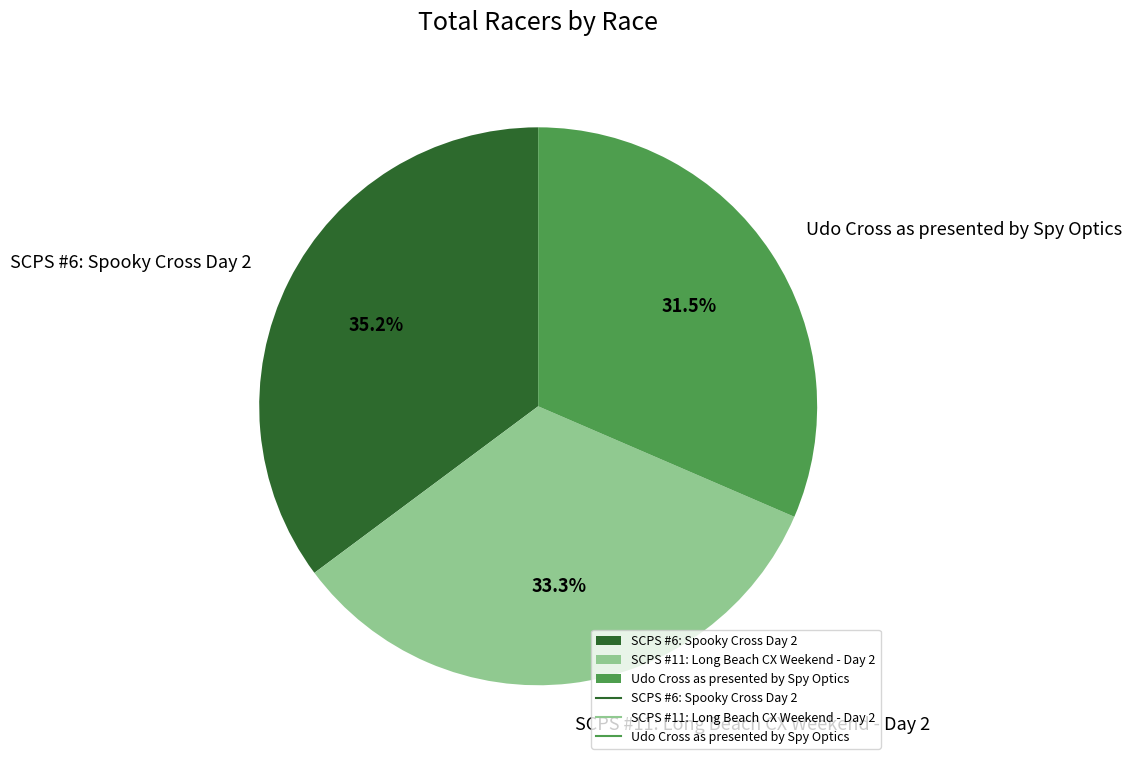

What is the smallest slice in the pie chart?

Udo Cross as presented by Spy Optics